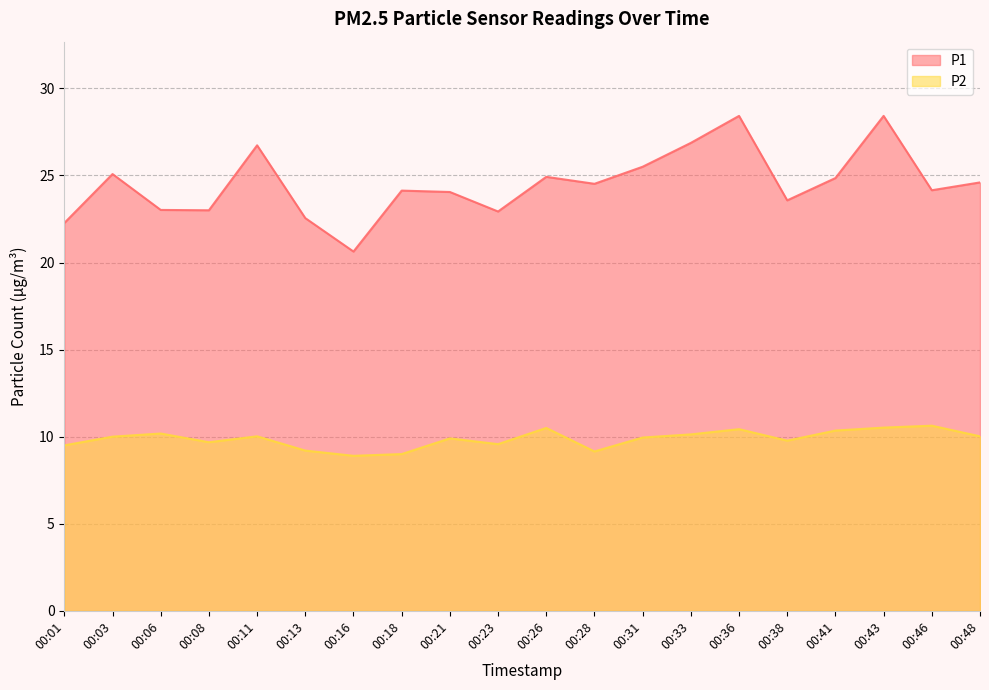

What is the highest value of the P2 series?

10.6